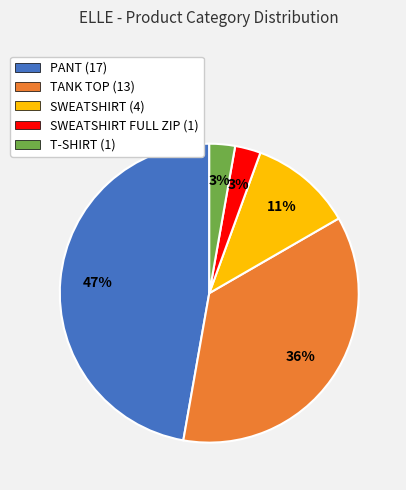

Combined, do PANT (17) and SWEATSHIRT (4) account for over 50%?

Yes